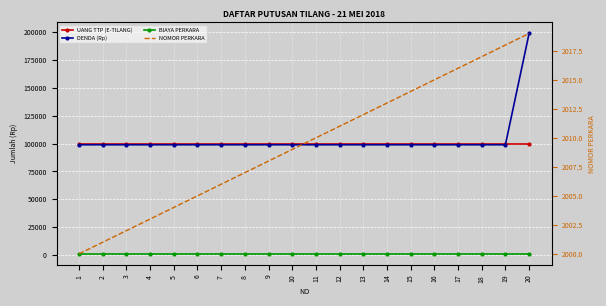

Which series has the largest range (max minus min)?

DENDA (Rp)